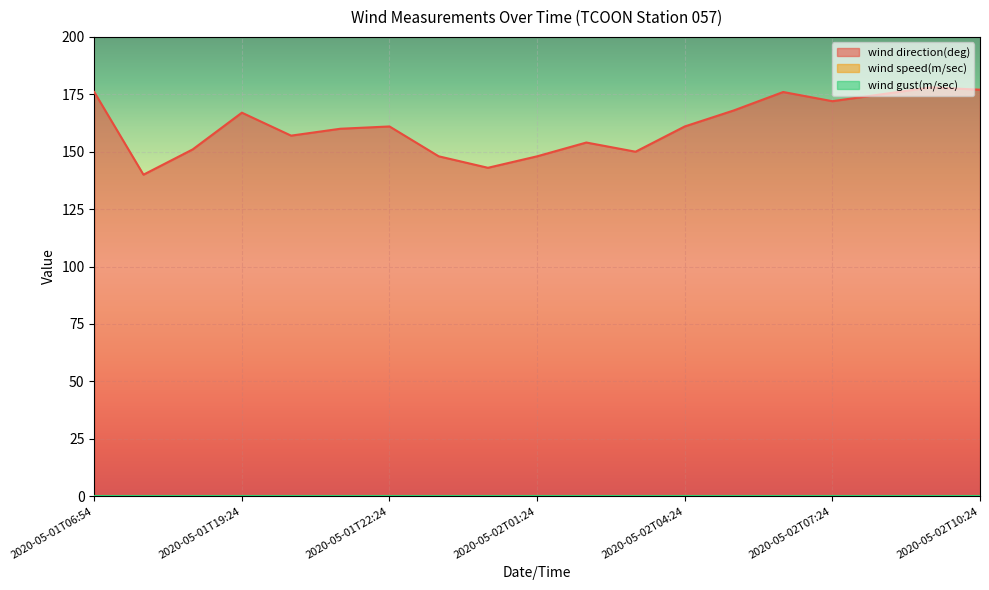

What is the lowest value of the wind direction(deg) series?

140